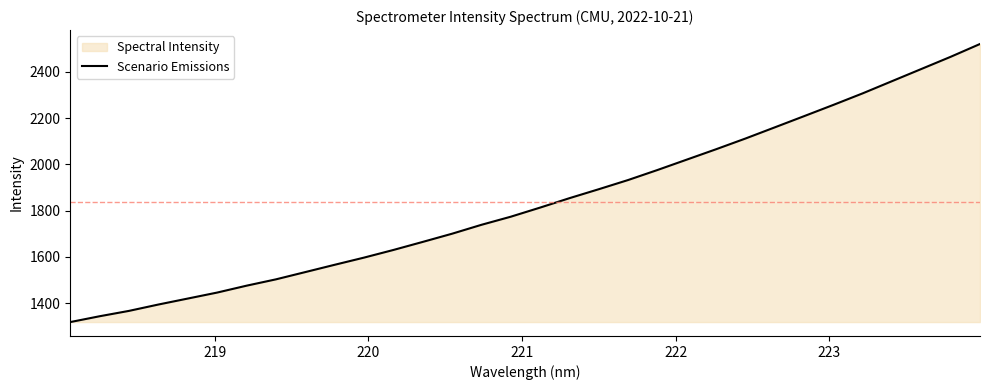

What is the sum of all values?

58841.3